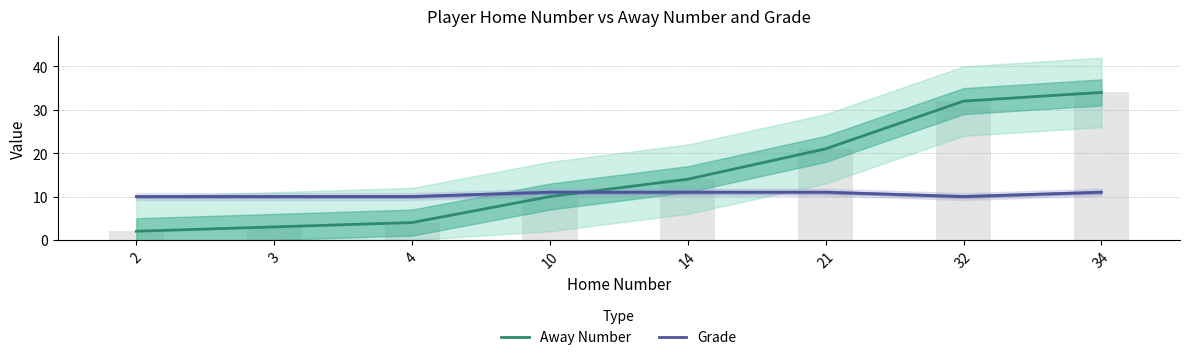

At which category is the sum across all series the highest?

34